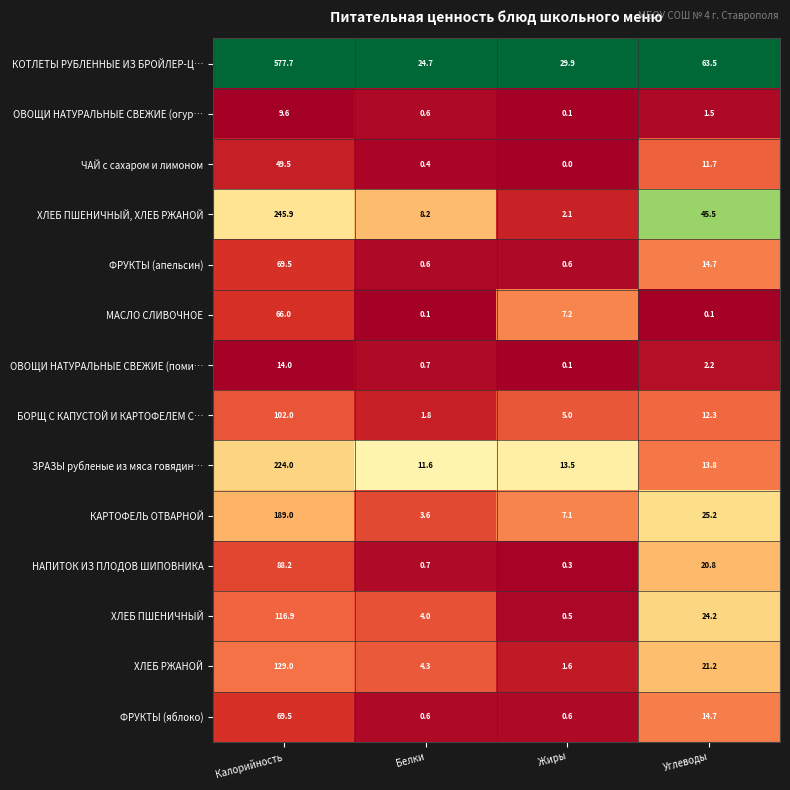

At how many categories does at least one series exceed 0?

4